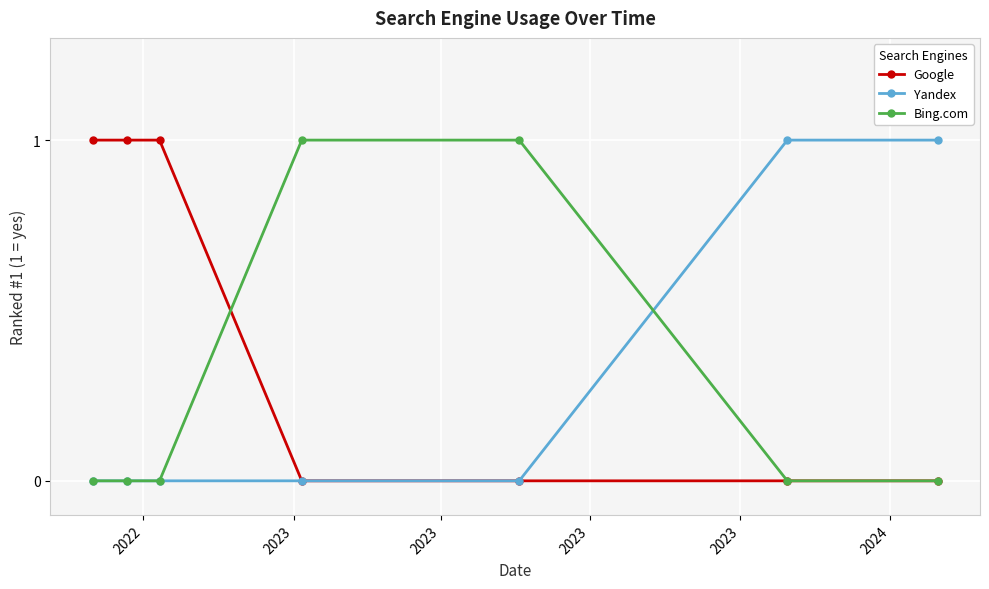

Count the number of categories in the chart.

7